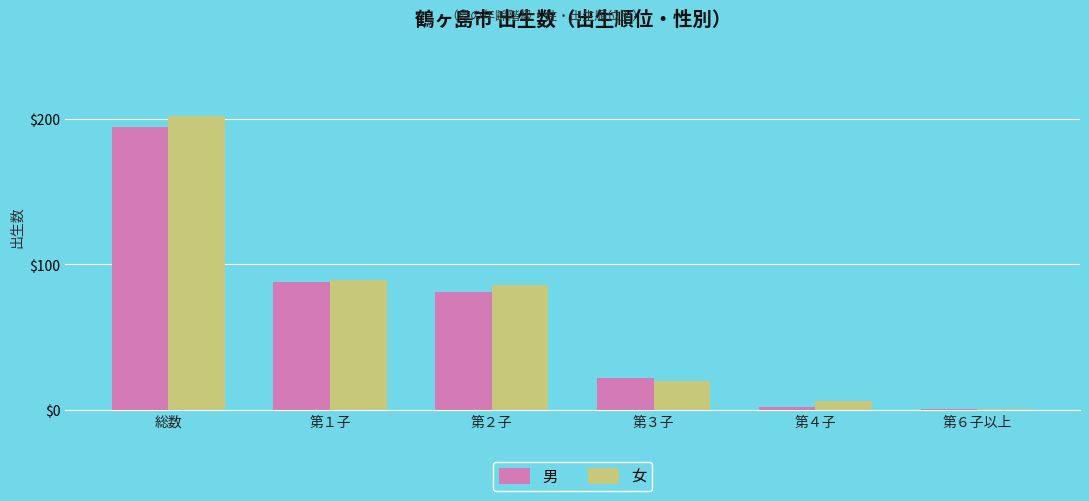

What is the lowest value of the 男 series?

1